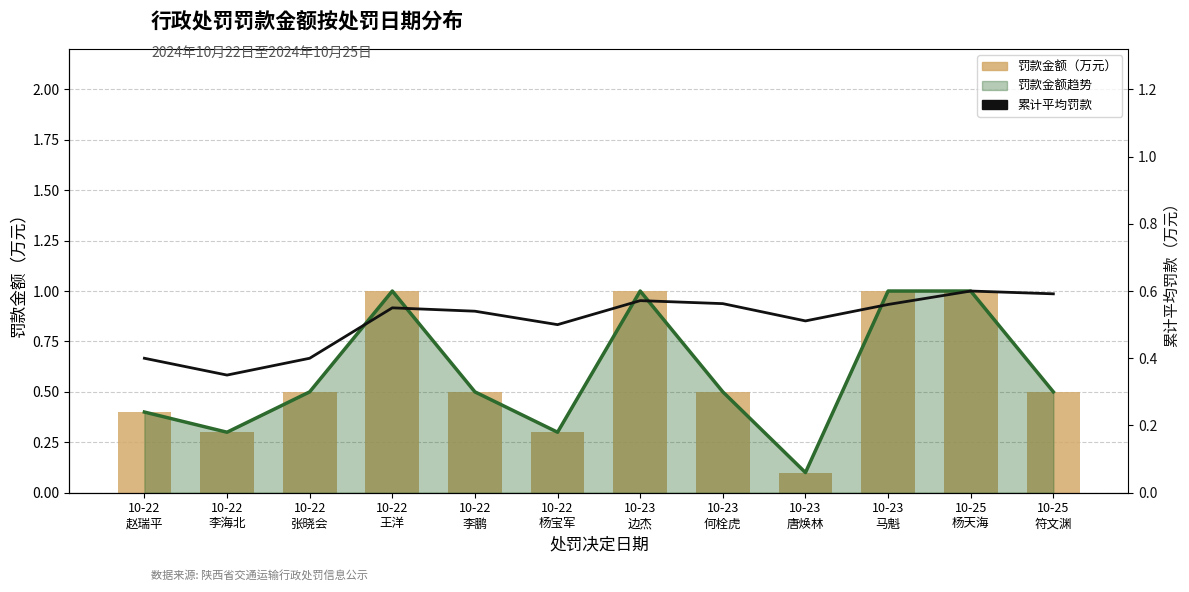

Reading left to right, extract all data points from this chart.

罚款金额（万元）: 10-22
赵瑞平=0.4	10-22
李海北=0.3	10-22
张晓会=0.5	10-22
王洋=1.0	10-22
李鹏=0.5	10-22
杨宝军=0.3	10-23
边杰=1.0	10-23
何栓虎=0.5	10-23
唐焕林=0.1	10-23
马魁=1.0	10-25
杨天海=1.0	10-25
符文渊=0.5
平均罚款（累计）: 10-22
赵瑞平=0.4	10-22
李海北=0.3	10-22
张晓会=0.4	10-22
王洋=0.6	10-22
李鹏=0.5	10-22
杨宝军=0.5	10-23
边杰=0.6	10-23
何栓虎=0.6	10-23
唐焕林=0.5	10-23
马魁=0.6	10-25
杨天海=0.6	10-25
符文渊=0.6